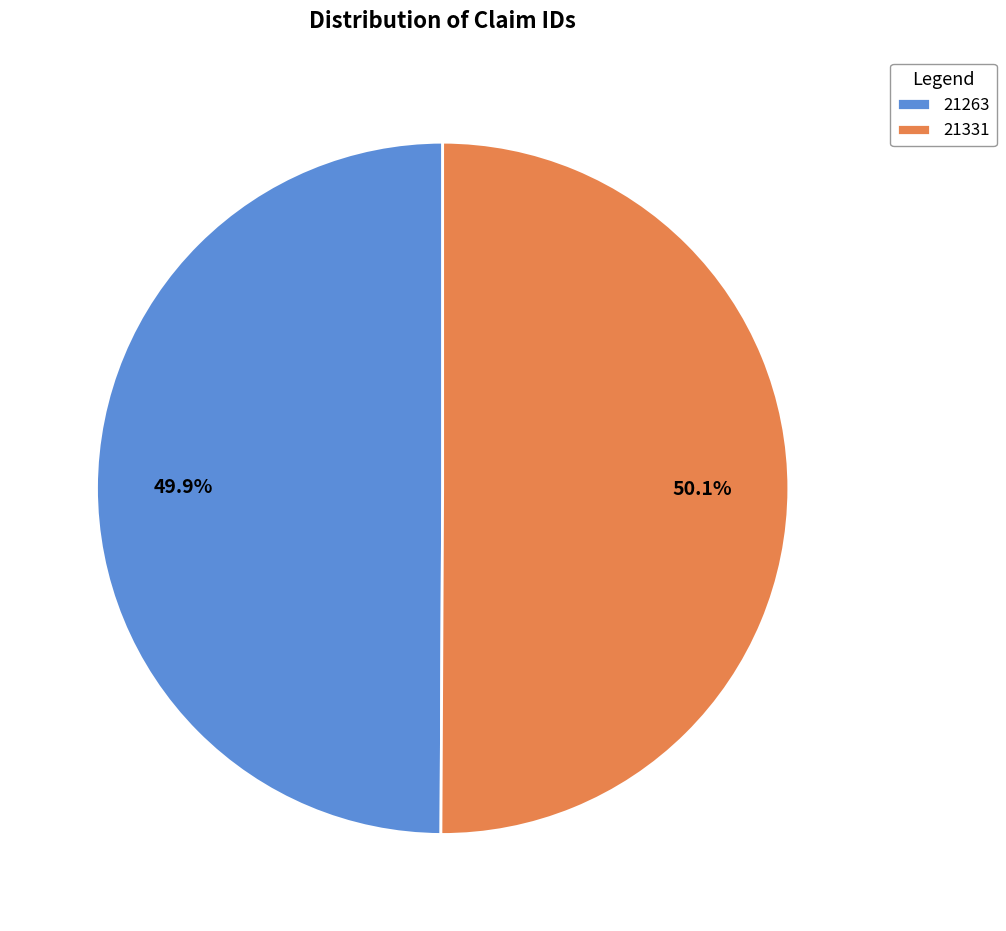

What portion of the pie excludes 21263?

50.1%